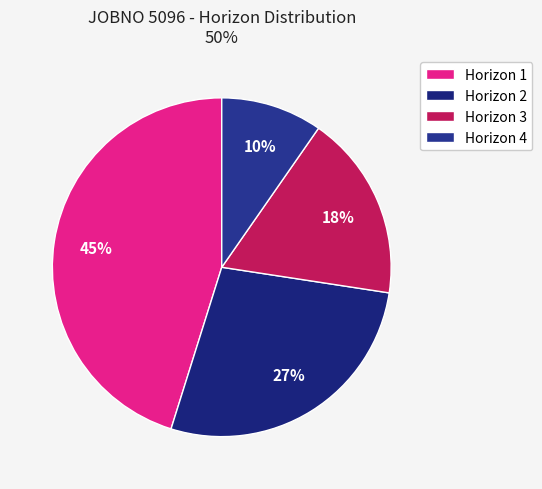

Count the number of slices in the pie.

4